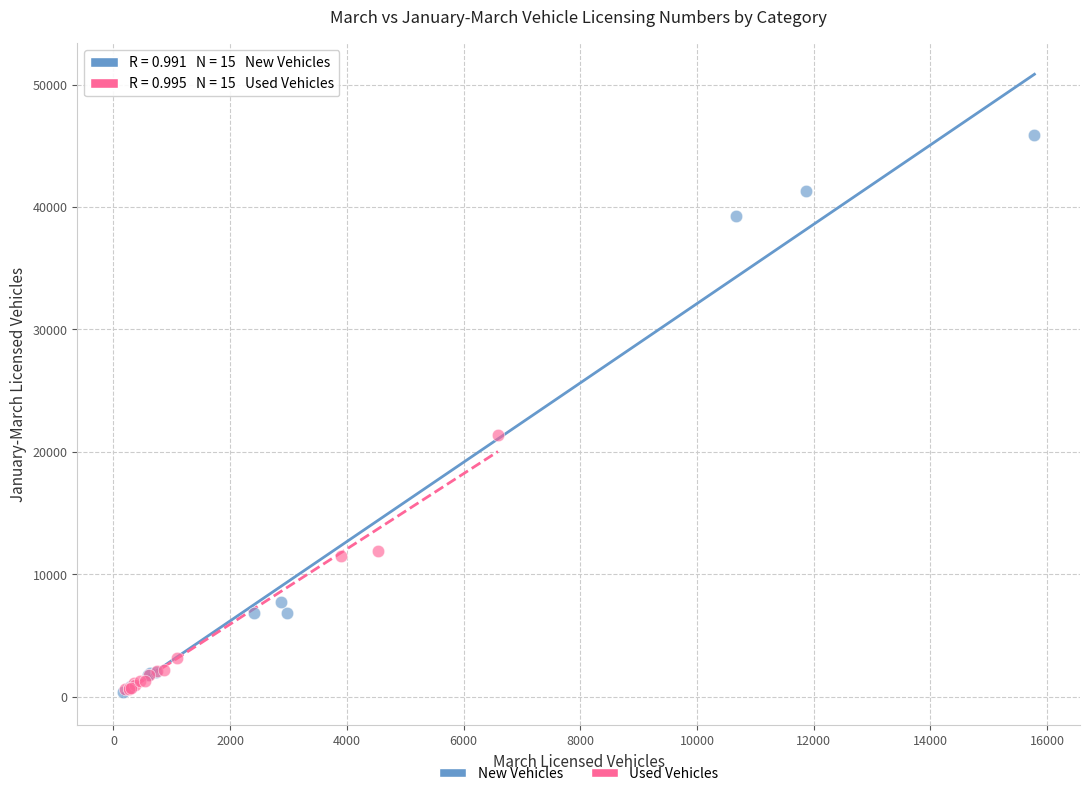

Which series has the largest Y range (max minus min)?

New Vehicles